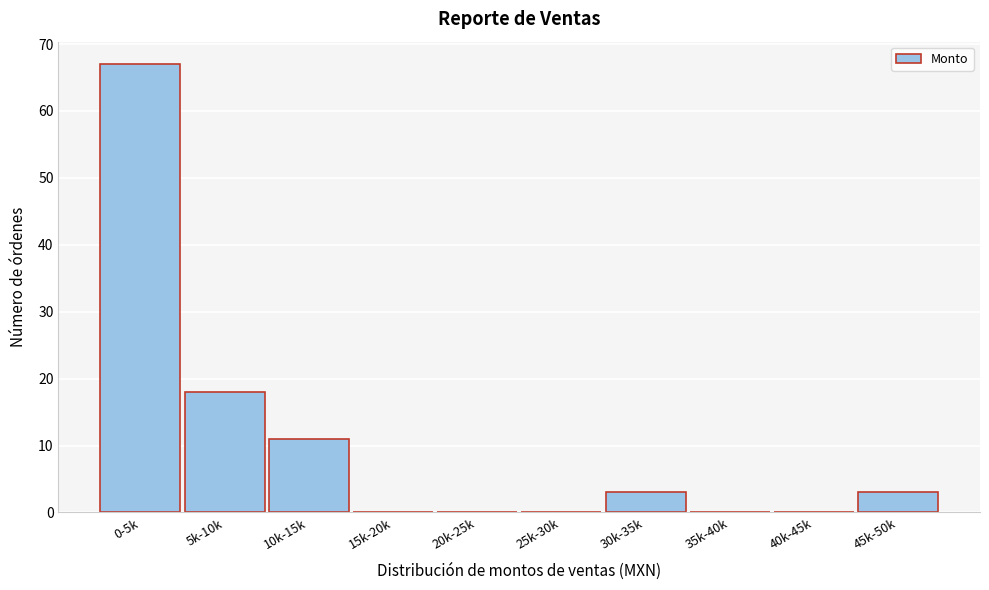

Reading left to right, list all the values displayed in this chart.

0-5k=67	5k-10k=18	10k-15k=11	15k-20k=0	20k-25k=0	25k-30k=0	30k-35k=3	35k-40k=0	40k-45k=0	45k-50k=3